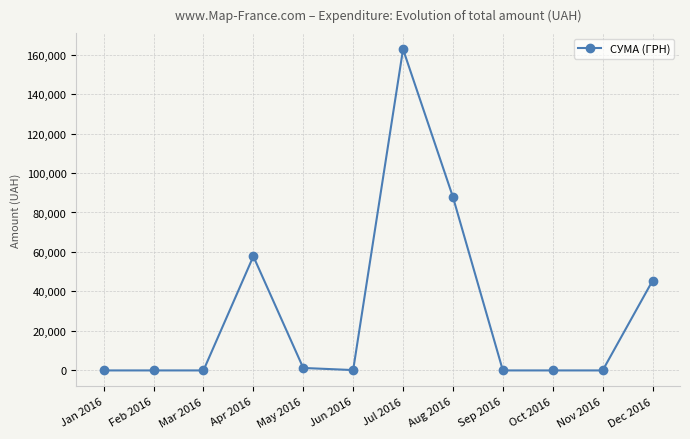

The value at Mar 2016 is 0.0. True or false?

True